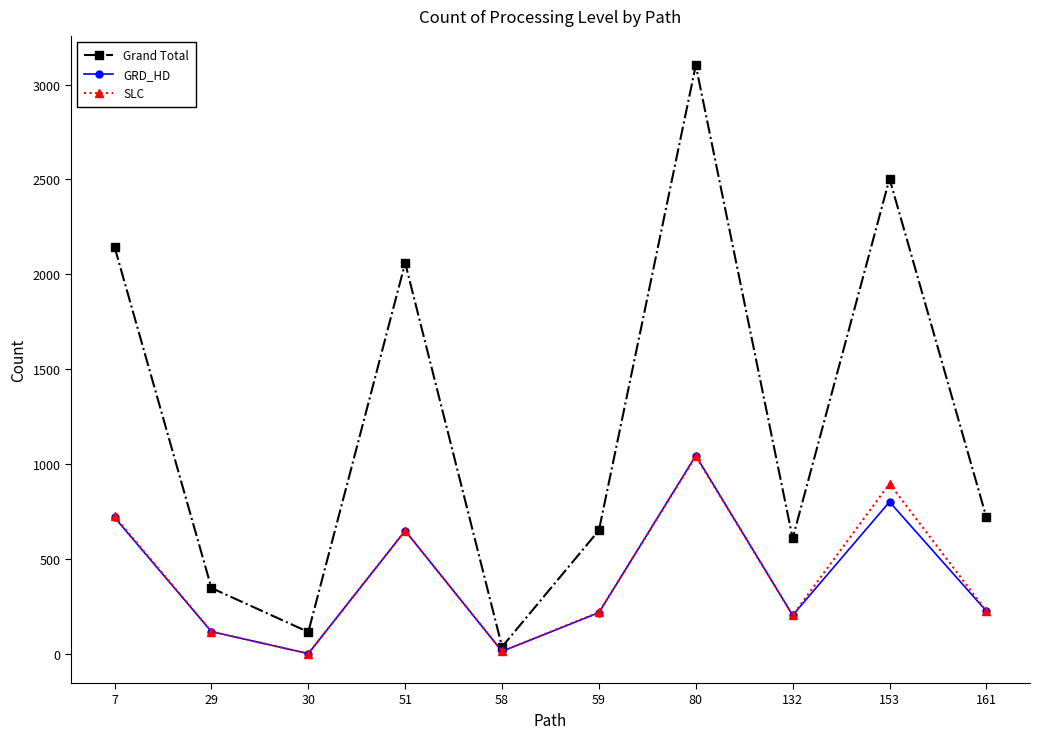

Which series has the widest spread of values?

Grand Total